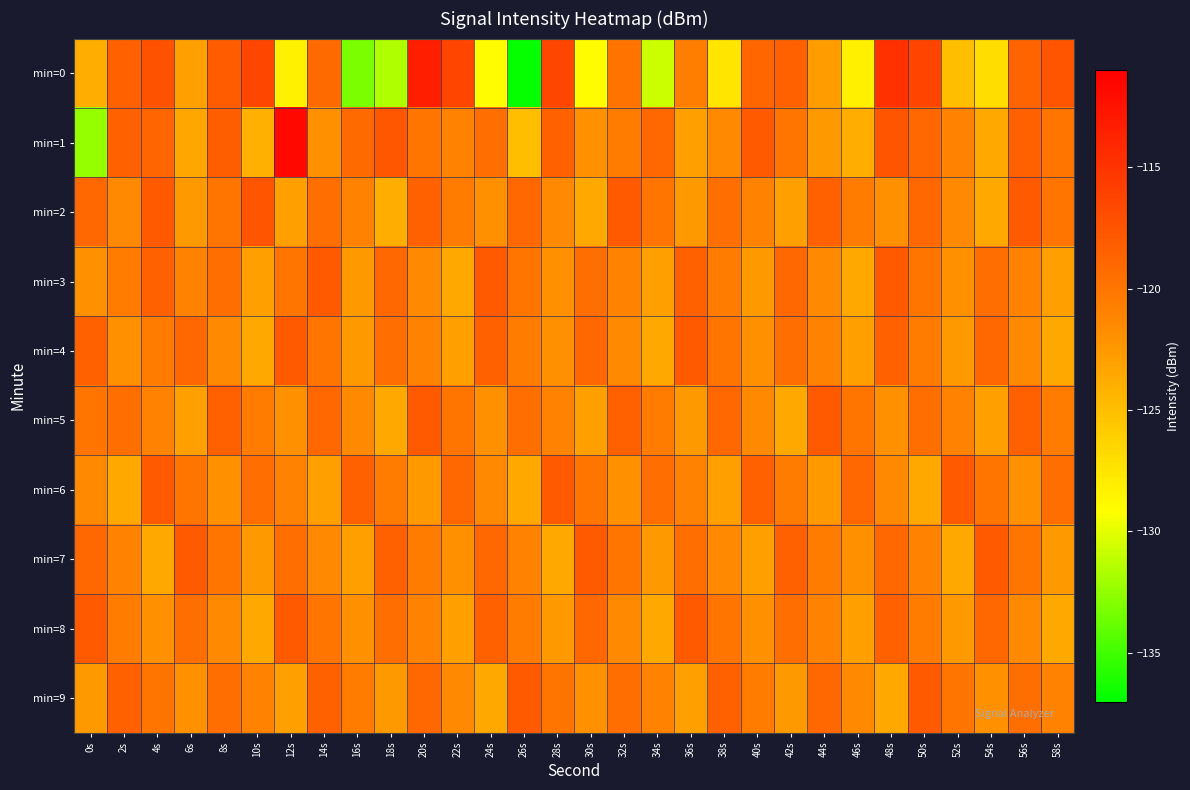

What is the spread (max minus min) of values at 22s?

7.2